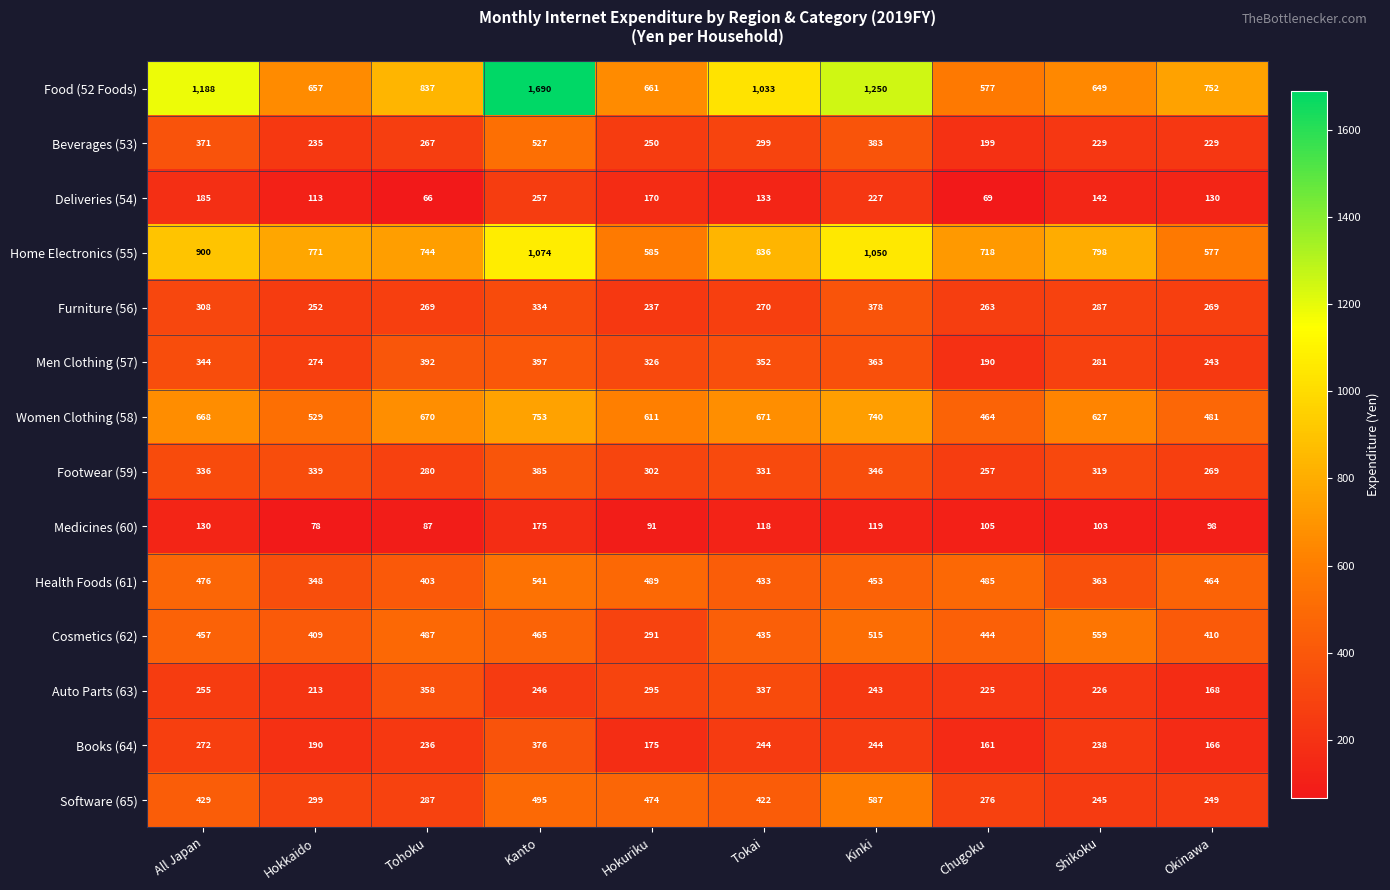

Is it true that Footwear (59) equals 336 at All Japan?

True